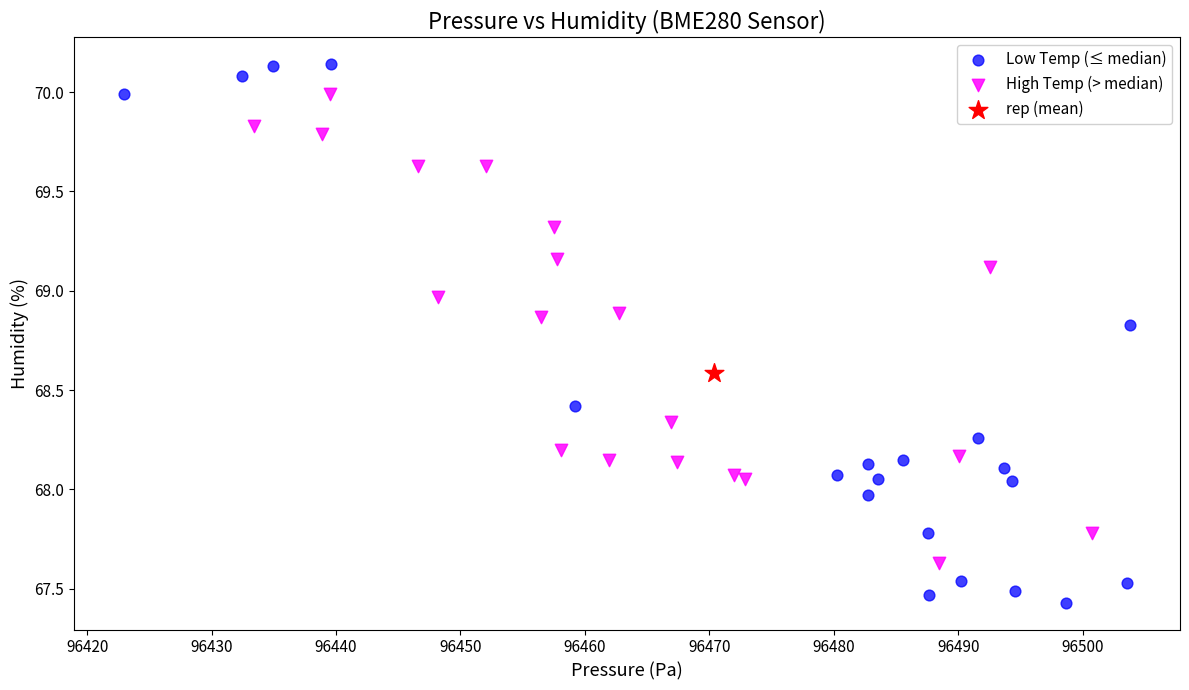

Which series reaches the minimum Y coordinate?

Low Temp (≤ median)